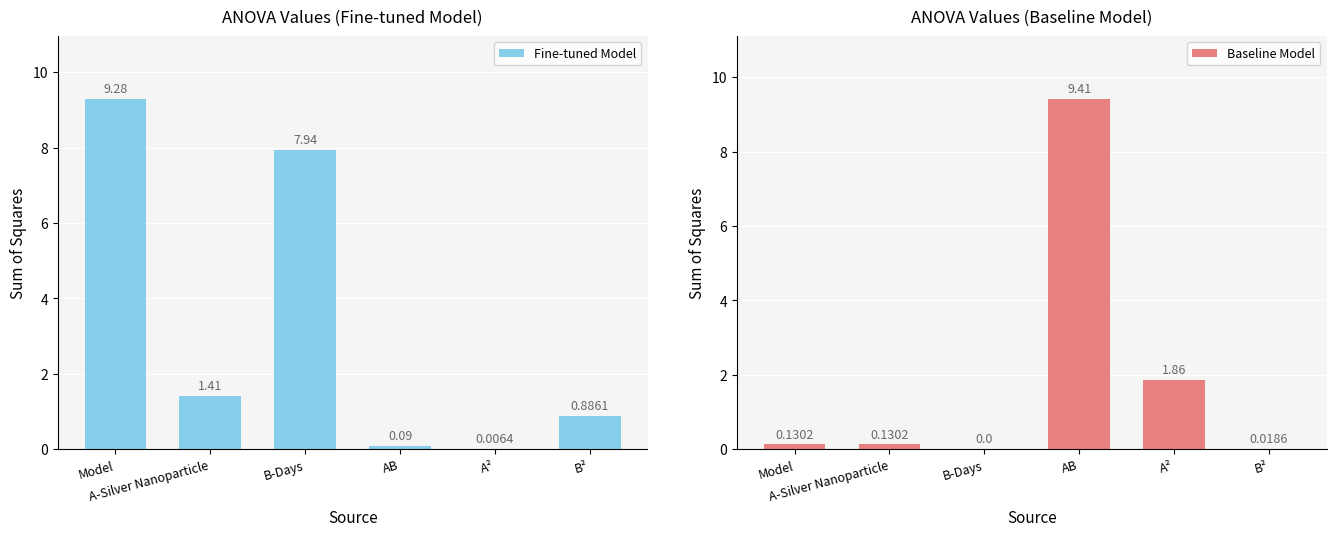

What is the total value across all series at A-Silver Nanoparticle?

1.5